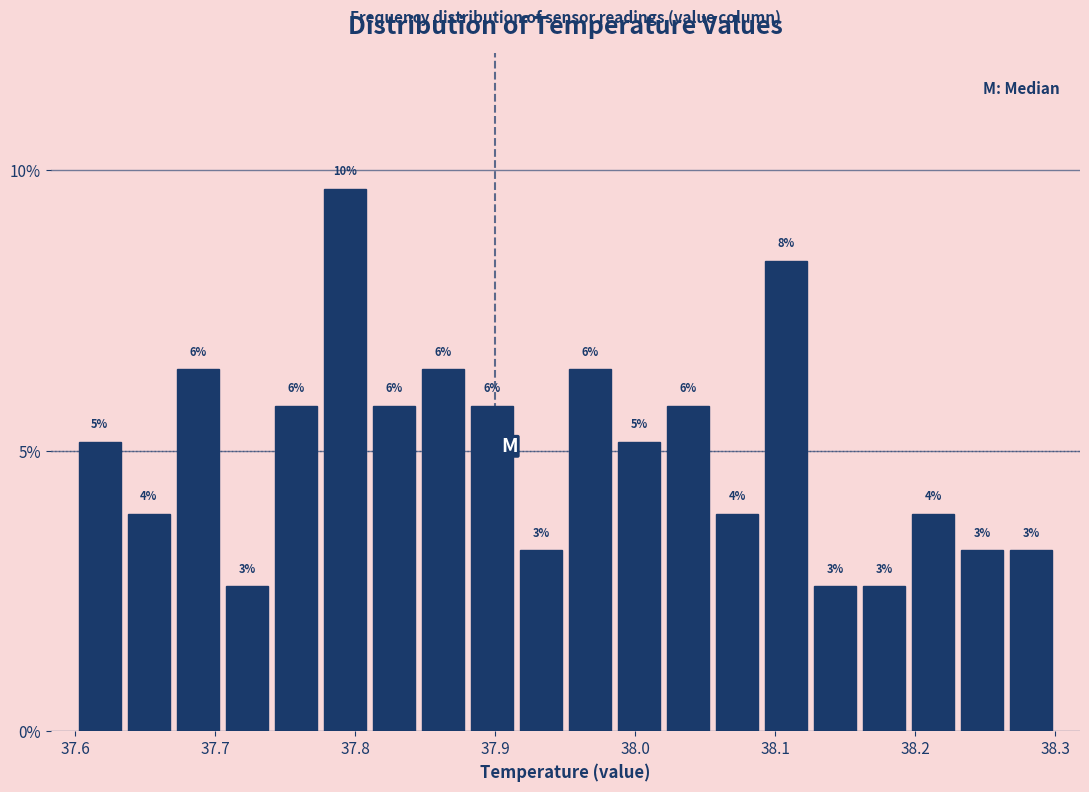

Read against the x-axis, roughly where is the centre of the tallest bar?

37.79